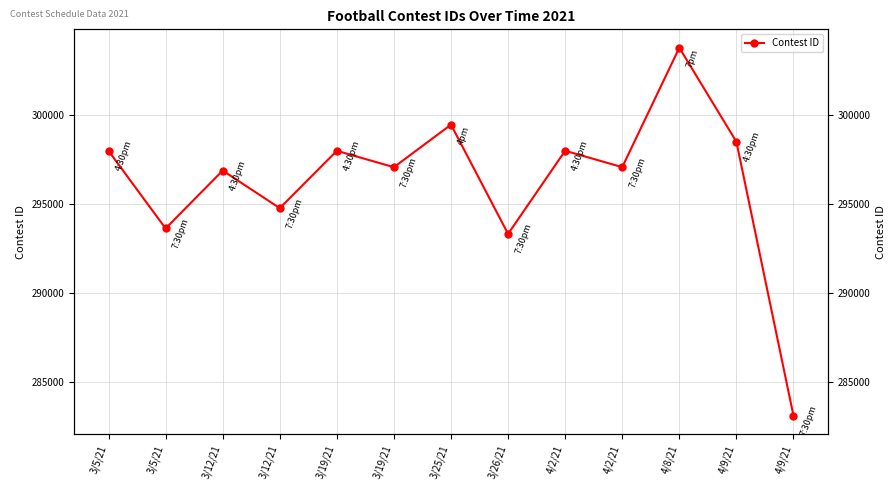

Which label corresponds to the largest value in the chart?

4/8/21